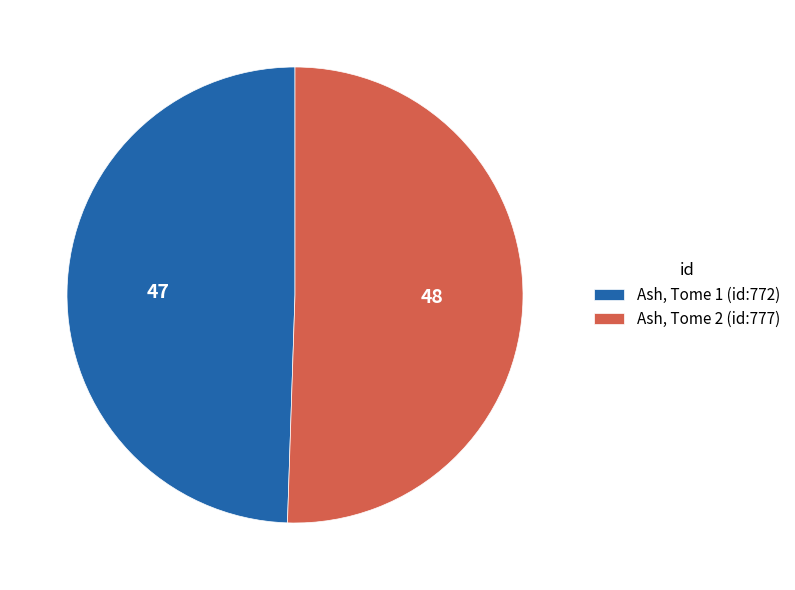

Rank the categories by value from highest to lowest.

Ash, Tome 2 (id:777), Ash, Tome 1 (id:772)